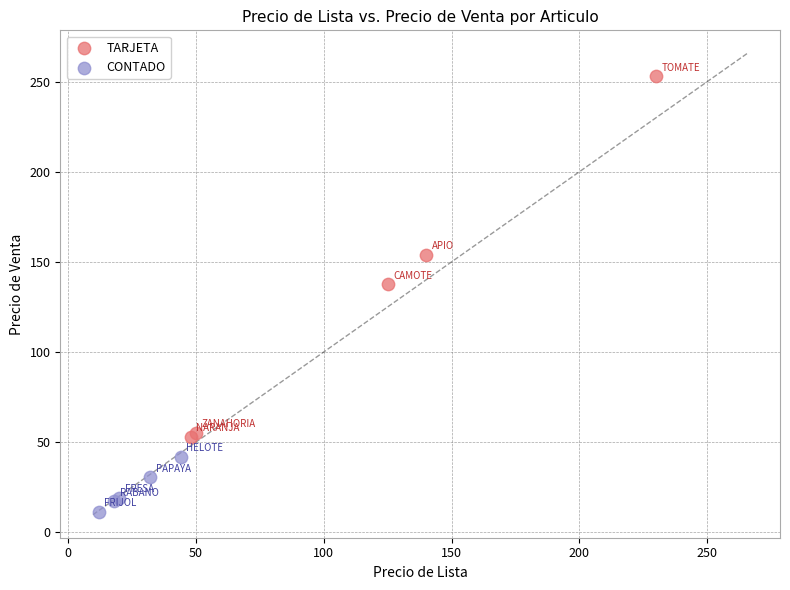

Which series reaches the maximum Y coordinate?

TARJETA